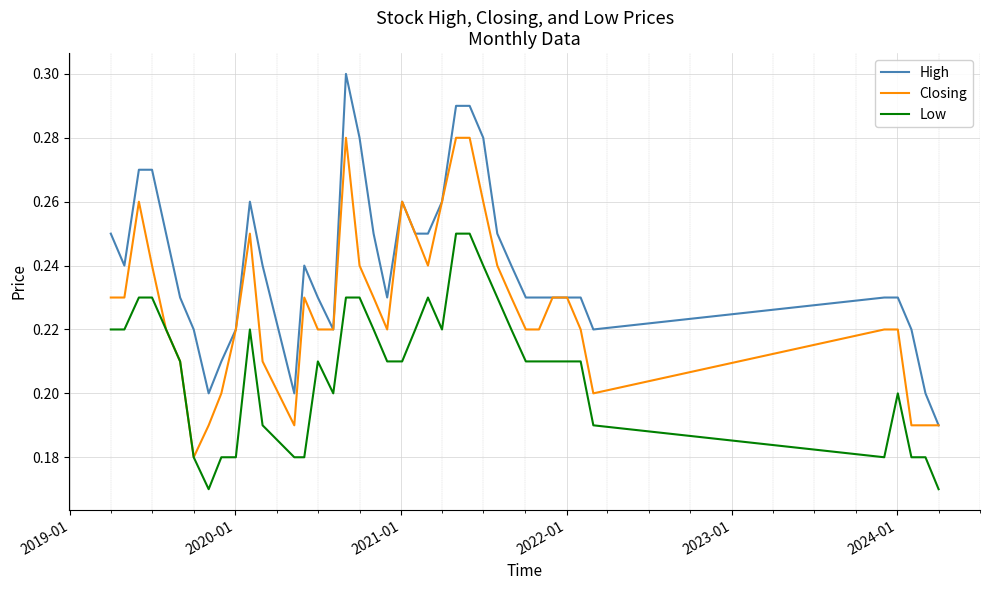

True or false: Low and High cross at least once.

False